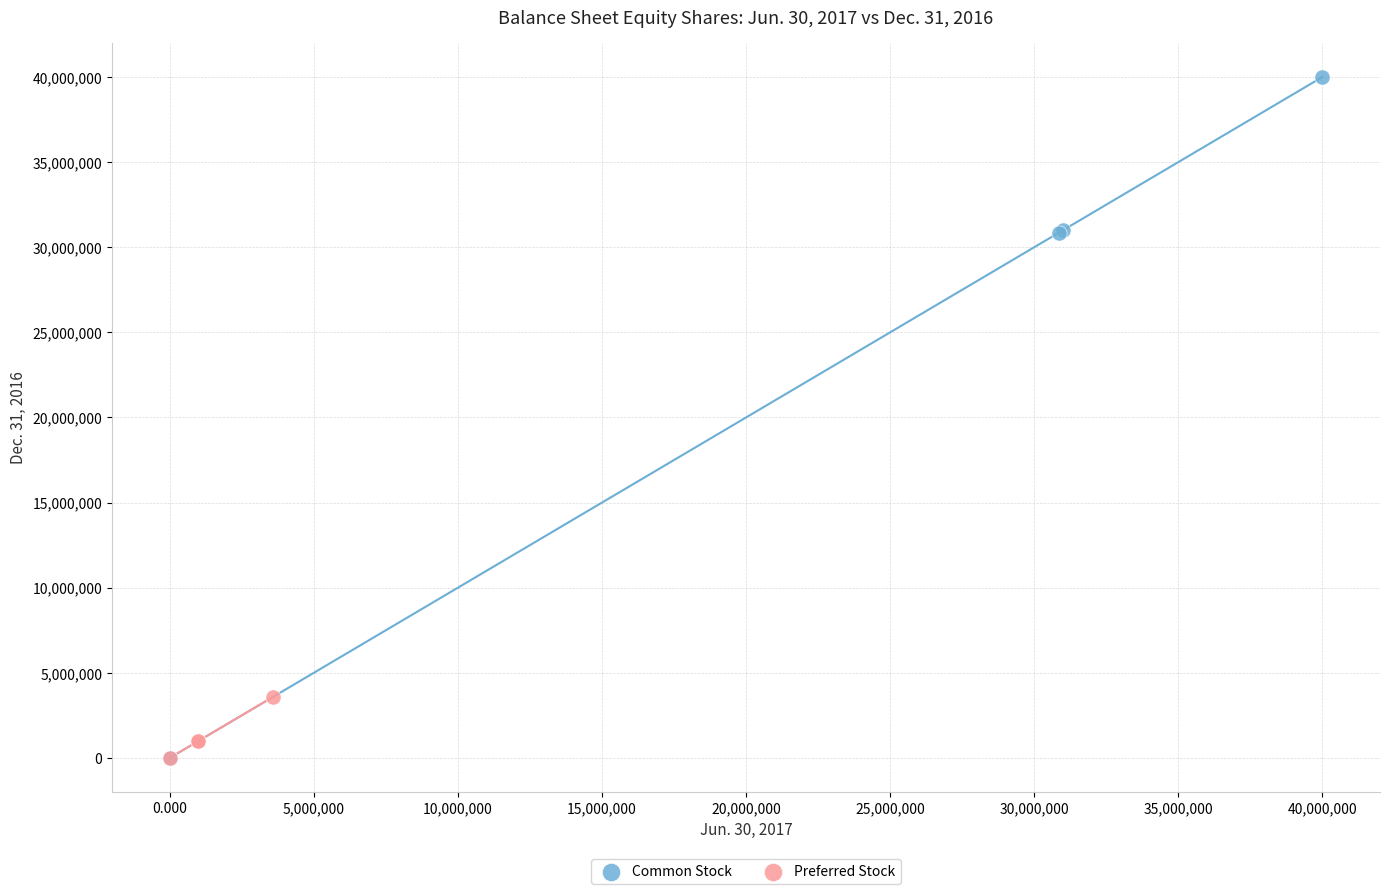

Which series reaches the maximum Y coordinate?

Common Stock